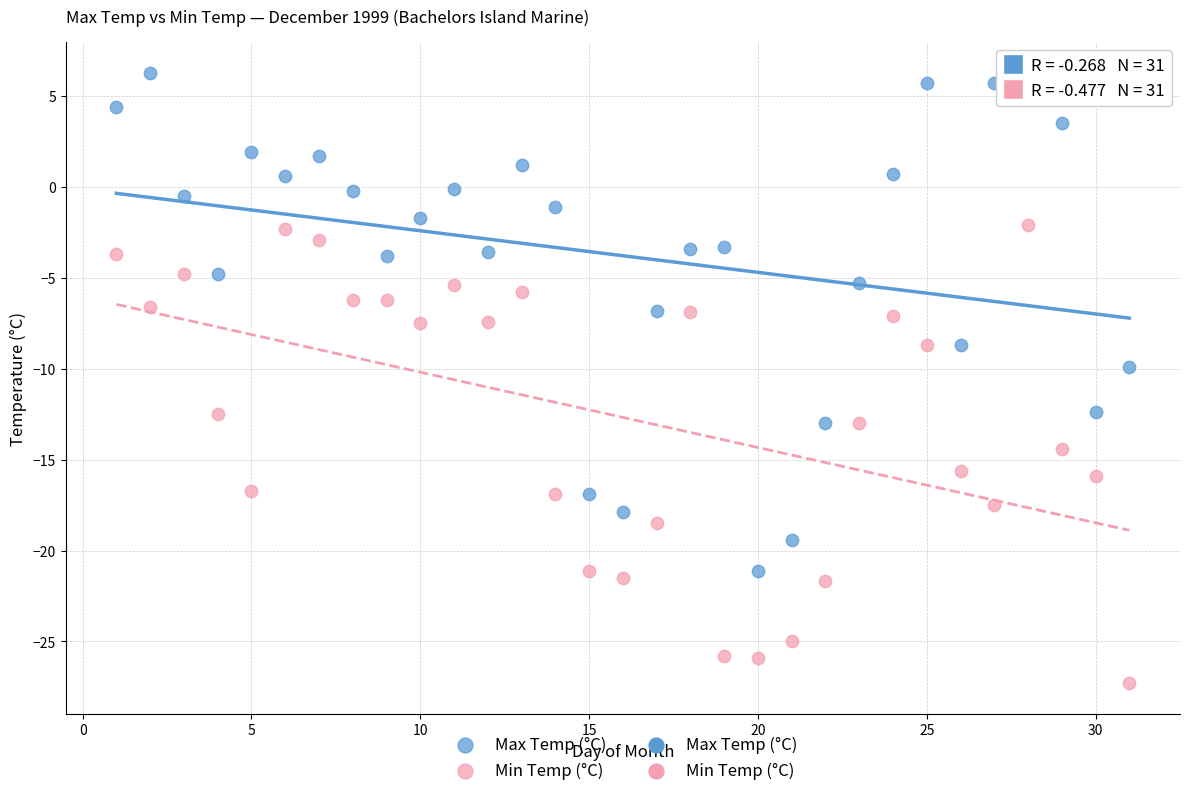

In the Min Temp (°C) series, what Y value is closest to -14?

-14.4